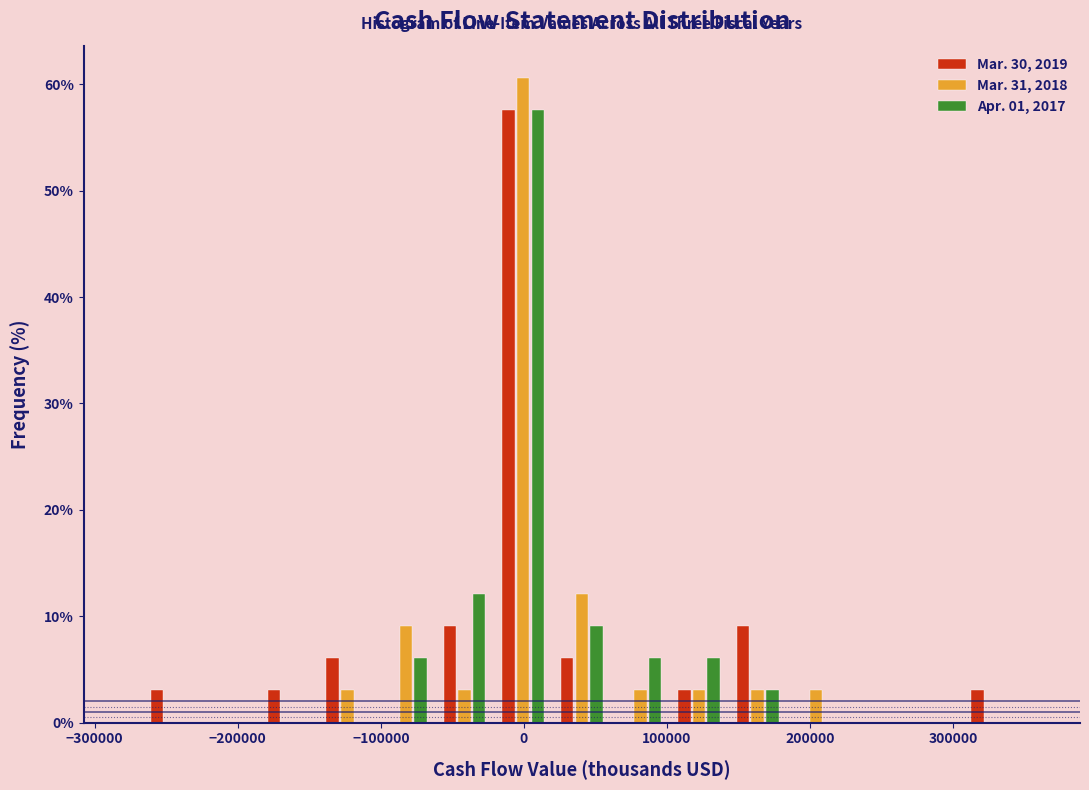

Reading left to right, transcribe this chart: for each range on the x-axis, give the height of each series' bar. Neither the bar edges nor the heights are printed on the chart, so give them approximately, as read against the axes.

-270000 to -230000: Mar. 30, 2019=3	Mar. 31, 2018=0	Apr. 01, 2017=0
-230000 to -180000: Mar. 30, 2019=0	Mar. 31, 2018=0	Apr. 01, 2017=0
-180000 to -140000: Mar. 30, 2019=3	Mar. 31, 2018=0	Apr. 01, 2017=0
-140000 to -100000: Mar. 30, 2019=6	Mar. 31, 2018=3	Apr. 01, 2017=0
-100000 to -60000: Mar. 30, 2019=0	Mar. 31, 2018=9	Apr. 01, 2017=6
-60000 to -20000: Mar. 30, 2019=9	Mar. 31, 2018=3	Apr. 01, 2017=12
-20000 to 20000: Mar. 30, 2019=58	Mar. 31, 2018=61	Apr. 01, 2017=58
20000 to 60000: Mar. 30, 2019=6	Mar. 31, 2018=12	Apr. 01, 2017=9
60000 to 100000: Mar. 30, 2019=0	Mar. 31, 2018=3	Apr. 01, 2017=6
100000 to 140000: Mar. 30, 2019=3	Mar. 31, 2018=3	Apr. 01, 2017=6
140000 to 180000: Mar. 30, 2019=9	Mar. 31, 2018=3	Apr. 01, 2017=3
180000 to 220000: Mar. 30, 2019=0	Mar. 31, 2018=3	Apr. 01, 2017=0
220000 to 270000: Mar. 30, 2019=0	Mar. 31, 2018=0	Apr. 01, 2017=0
270000 to 310000: Mar. 30, 2019=0	Mar. 31, 2018=0	Apr. 01, 2017=0
310000 to 350000: Mar. 30, 2019=3	Mar. 31, 2018=0	Apr. 01, 2017=0